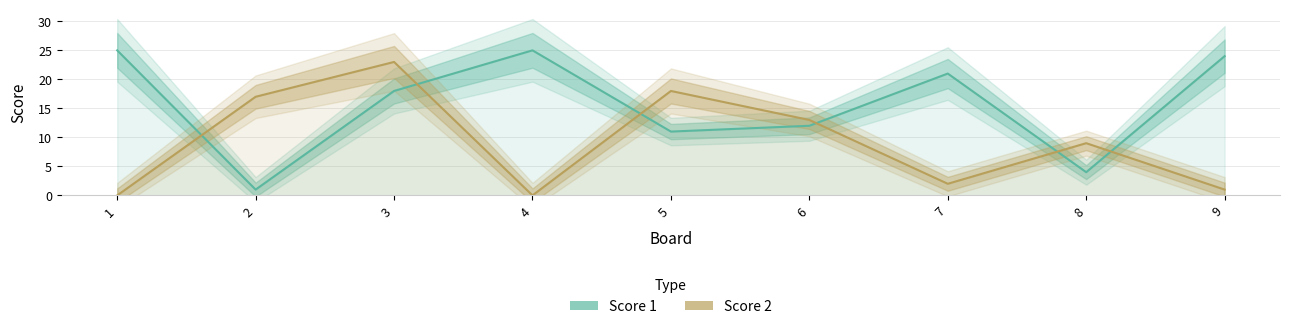

Is it true that Score 1 equals 15 at 5?

False